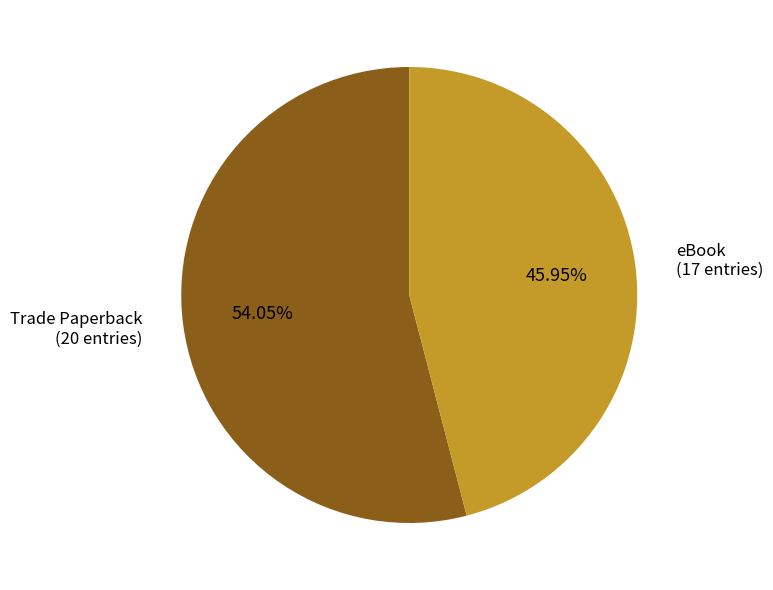

Which has a higher value, eBook or Trade Paperback?

Trade Paperback